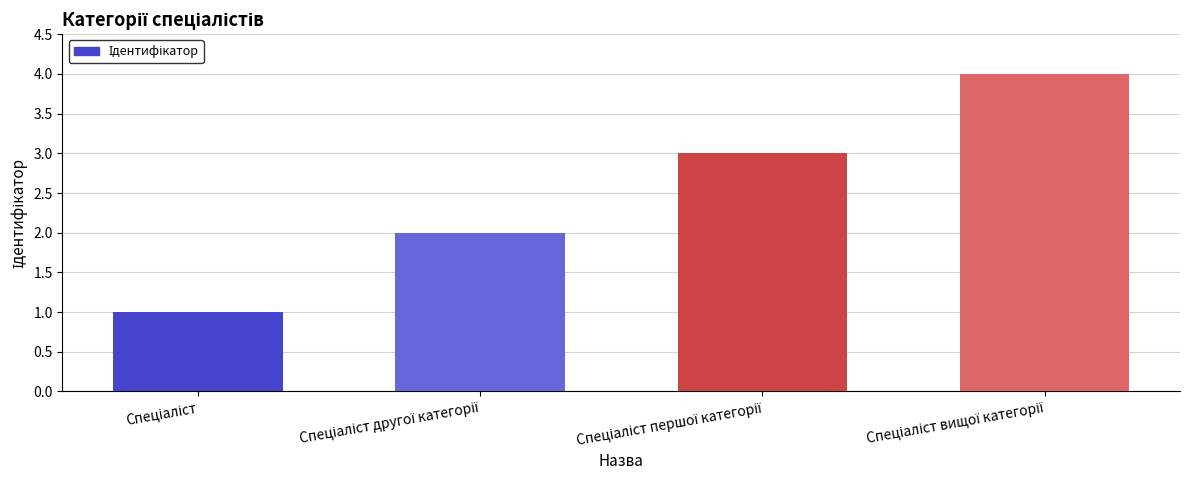

What is the value of the 2nd bar from the left?

2